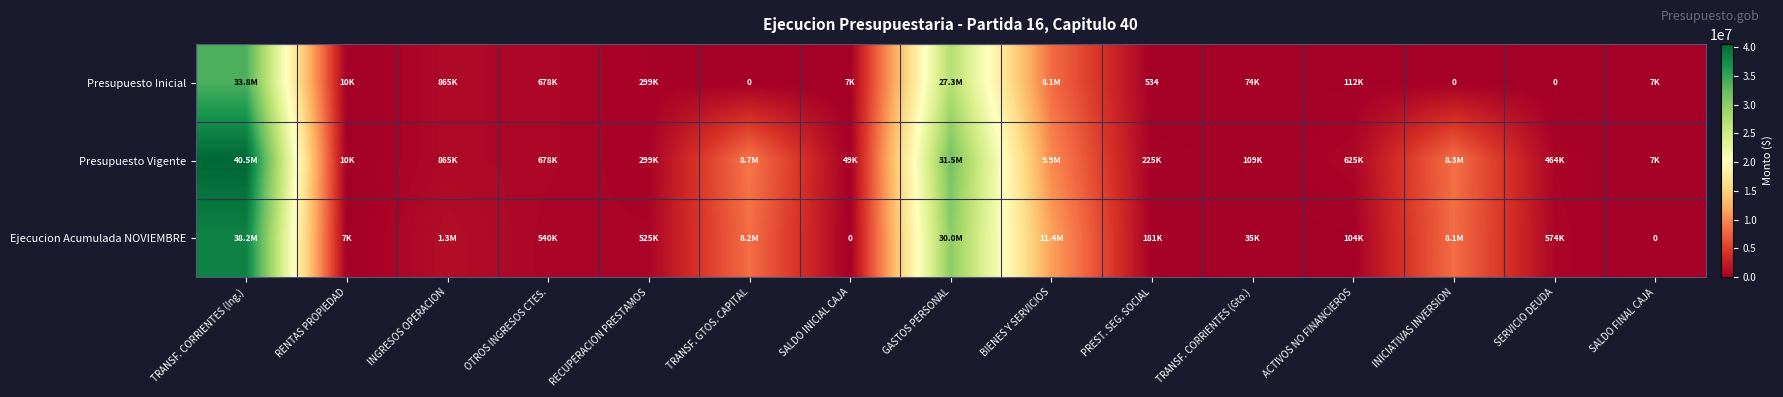

What is the approximate value of Presupuesto Inicial at TRANSF. CORRIENTES (Ing.), to the nearest 100?

33788800